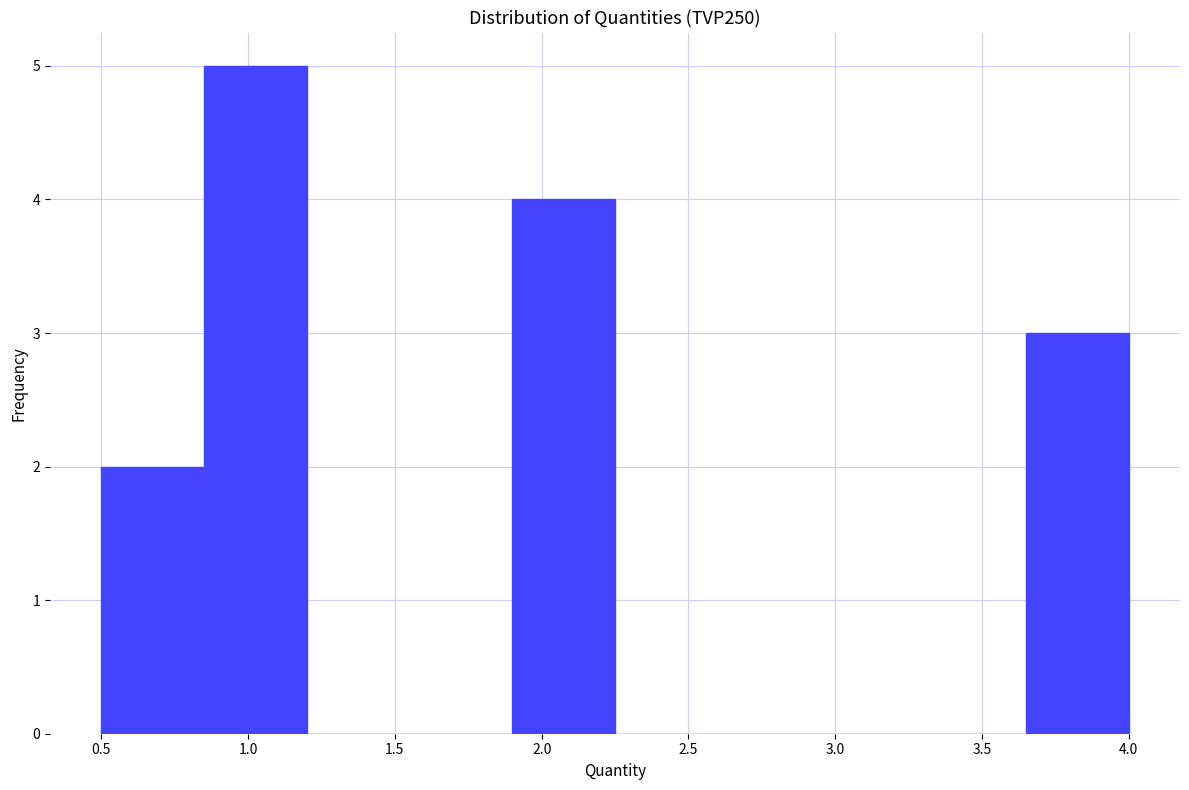

Reading left to right, list every bar in this chart as the range it spans on the x-axis followed by its height. The values are not printed on the chart, so give them approximately, as read against the axis.

0.50 to 0.85: 2
0.85 to 1.20: 5
1.20 to 1.55: 0
1.55 to 1.90: 0
1.90 to 2.25: 4
2.25 to 2.60: 0
2.60 to 2.95: 0
2.95 to 3.30: 0
3.30 to 3.65: 0
3.65 to 4.00: 3